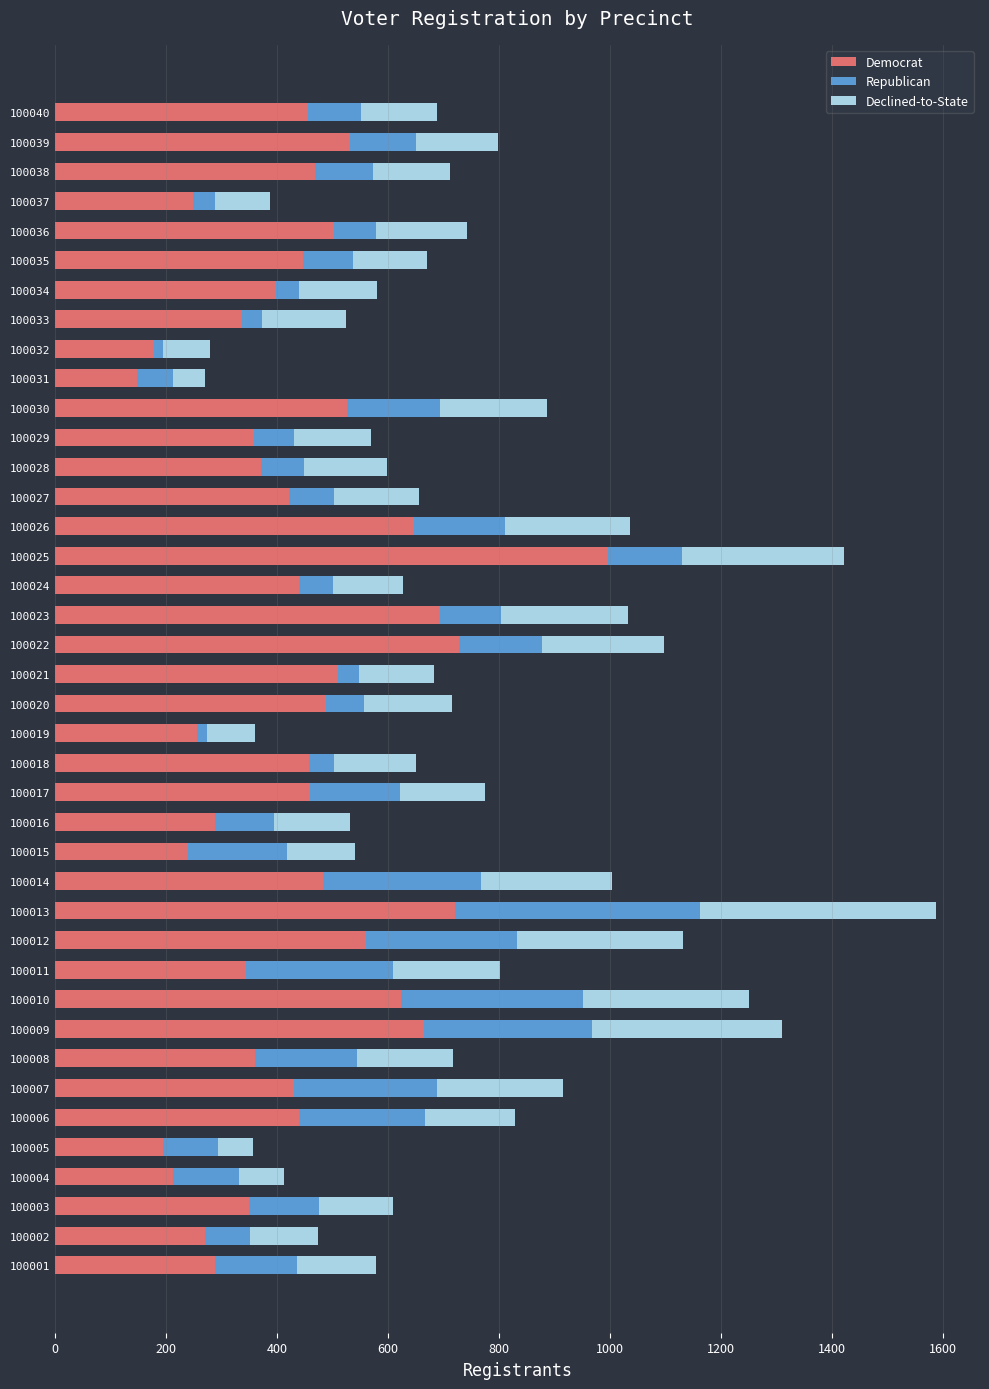

What is the maximum value for Democrat?

997